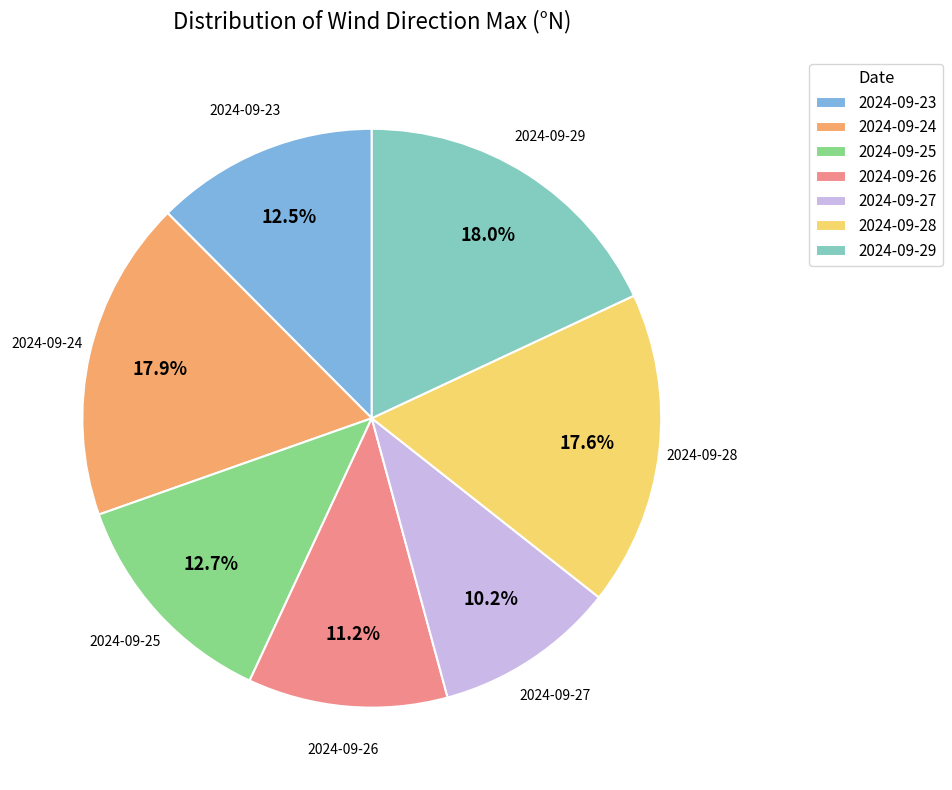

To the nearest percent, what portion does 2024-09-29 represent?

18%